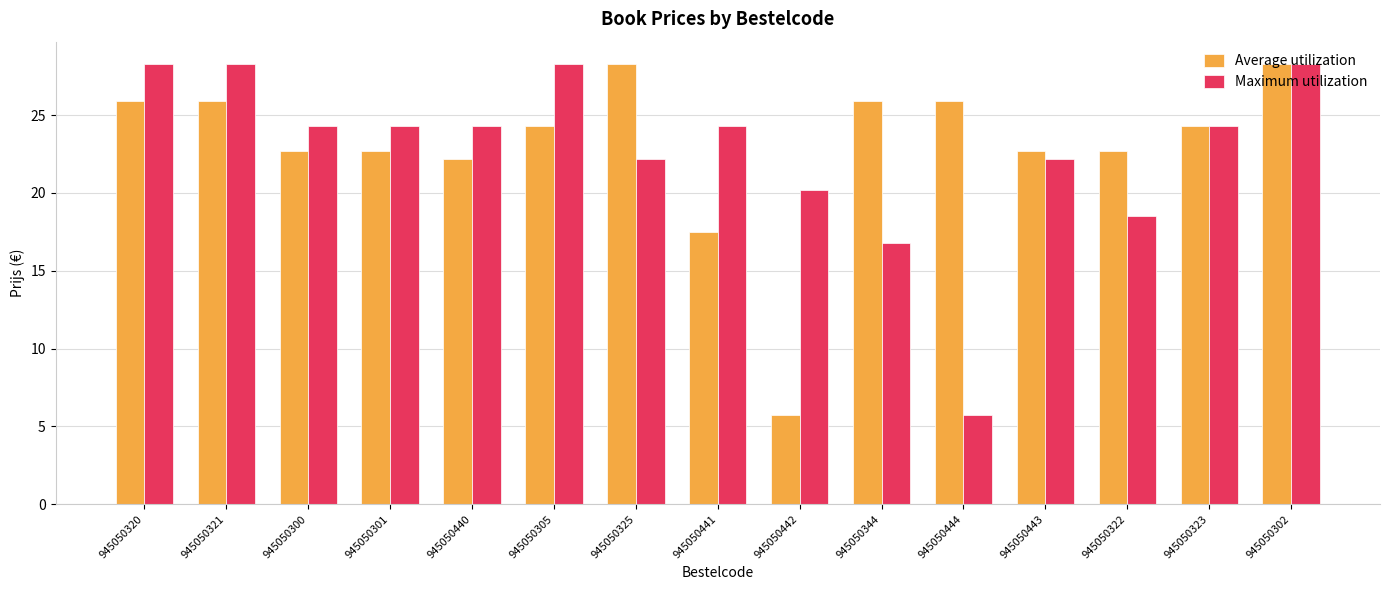

Where does the Average utilization series first go above 24?

945050320